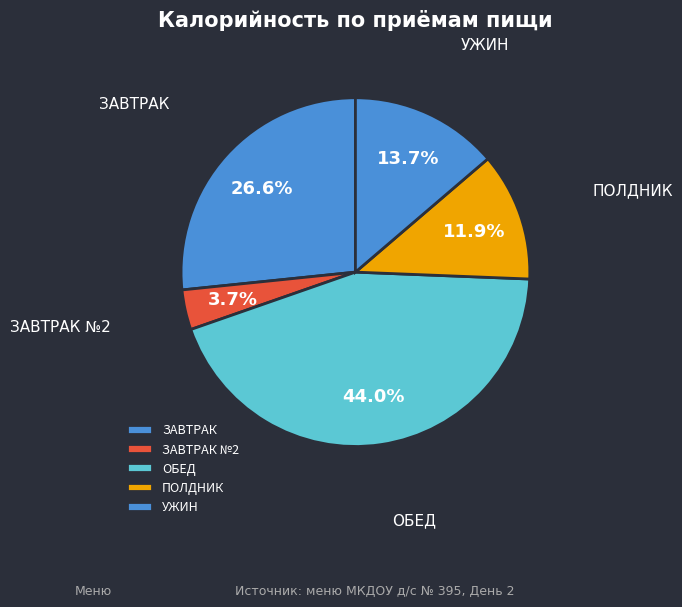

Which category has the smallest portion of the pie?

ЗАВТРАК №2